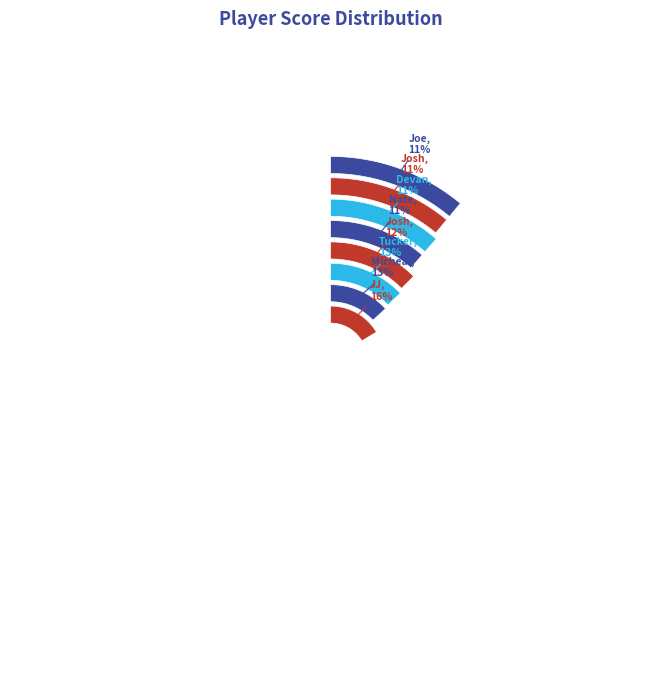

Combined, what portion of the pie is Josh Oary and Joe Dudra?

23.5%